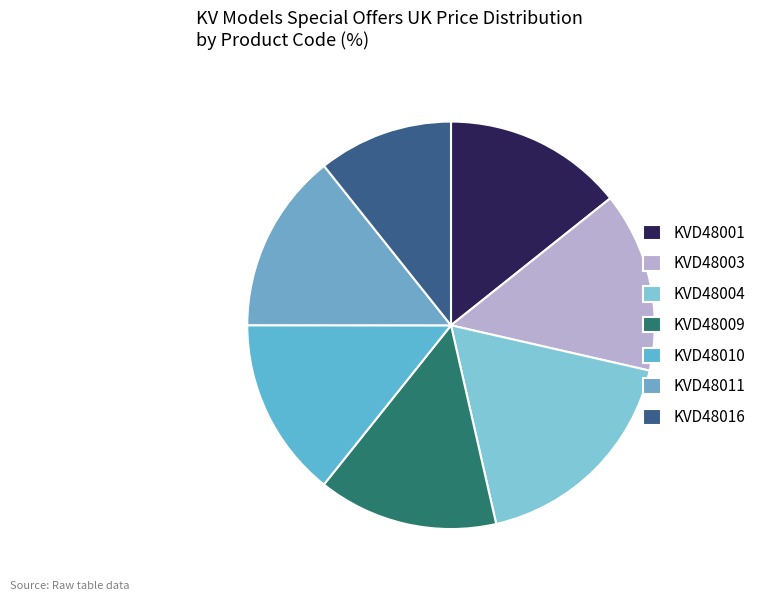

Is it true that KVD48009 is 5% of the pie?

False